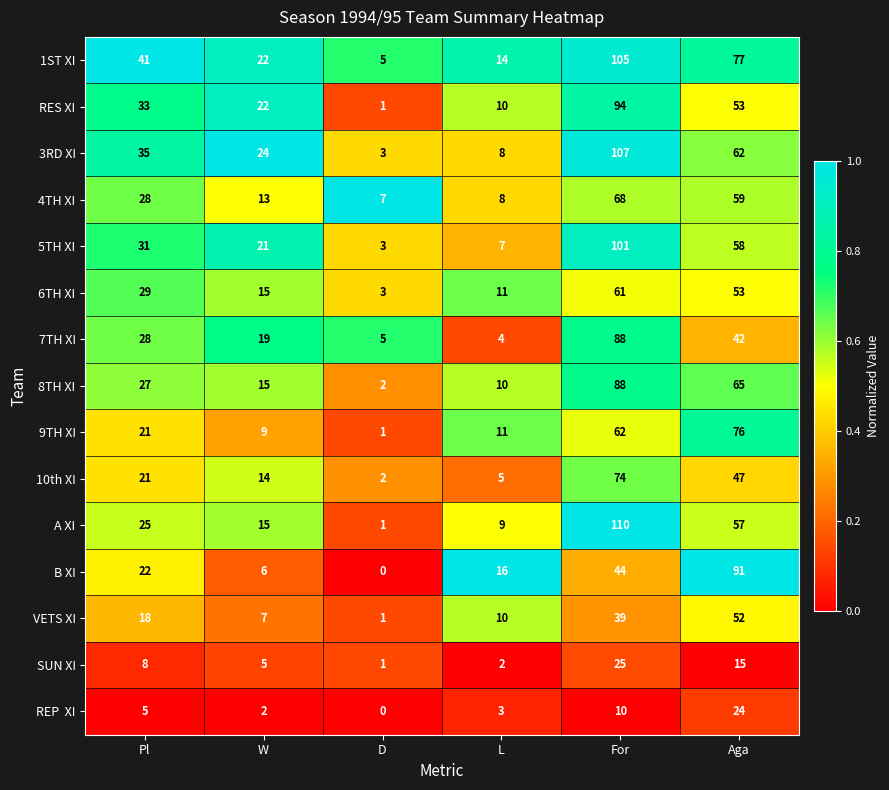

Where is VETS XI nearest to the value 26?

Pl